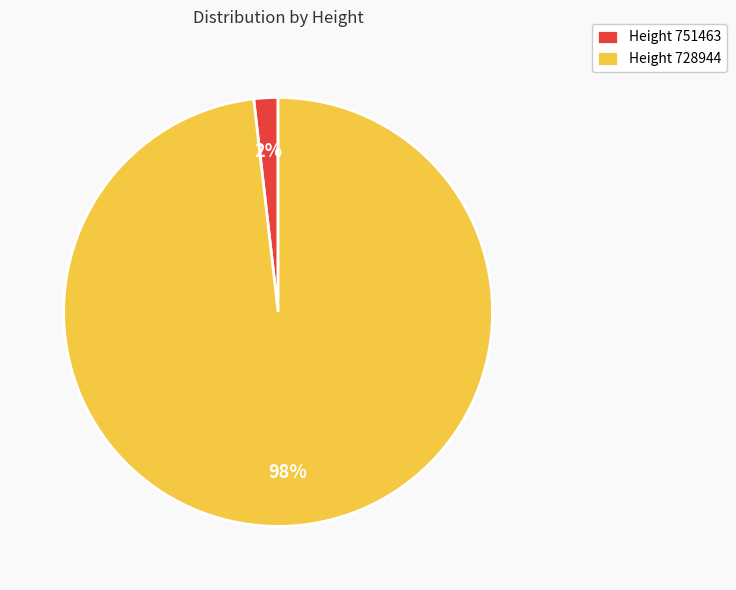

How many segments does this pie chart have?

2